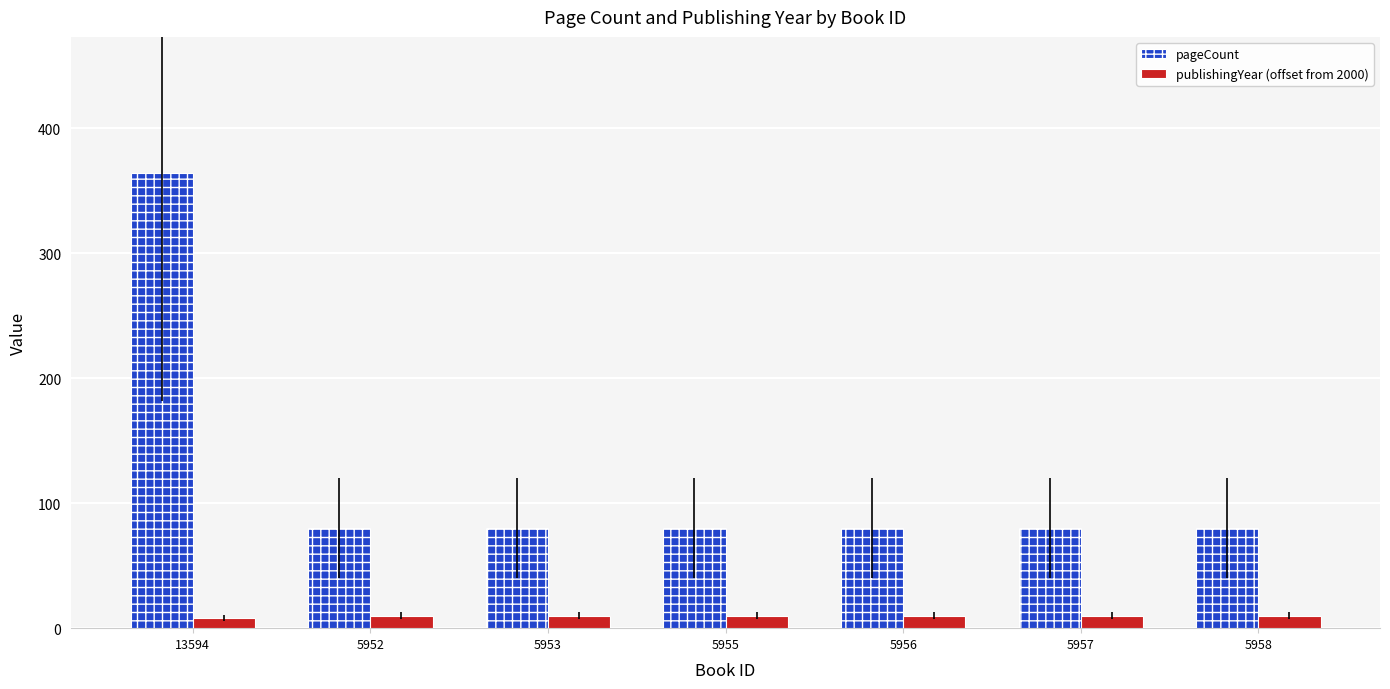

How many data points does each series have?

7